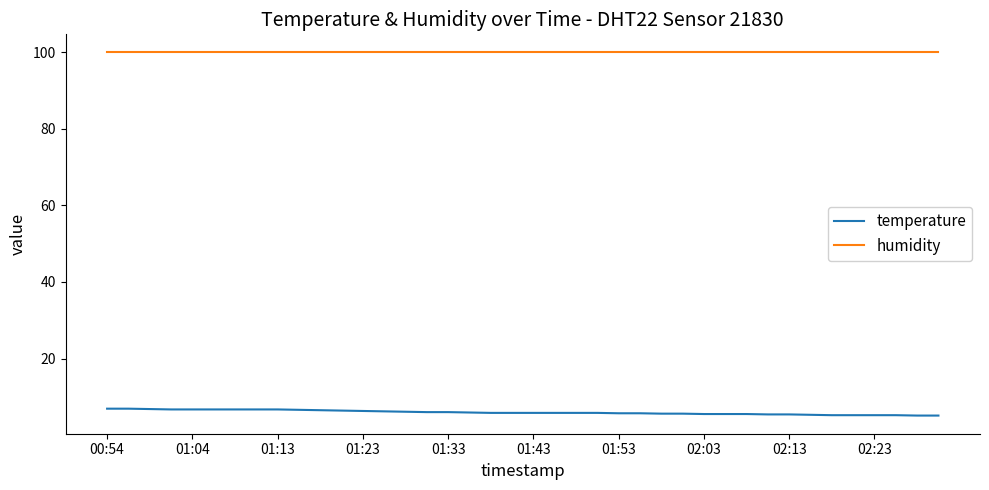

Which series has the largest total across all categories?

humidity